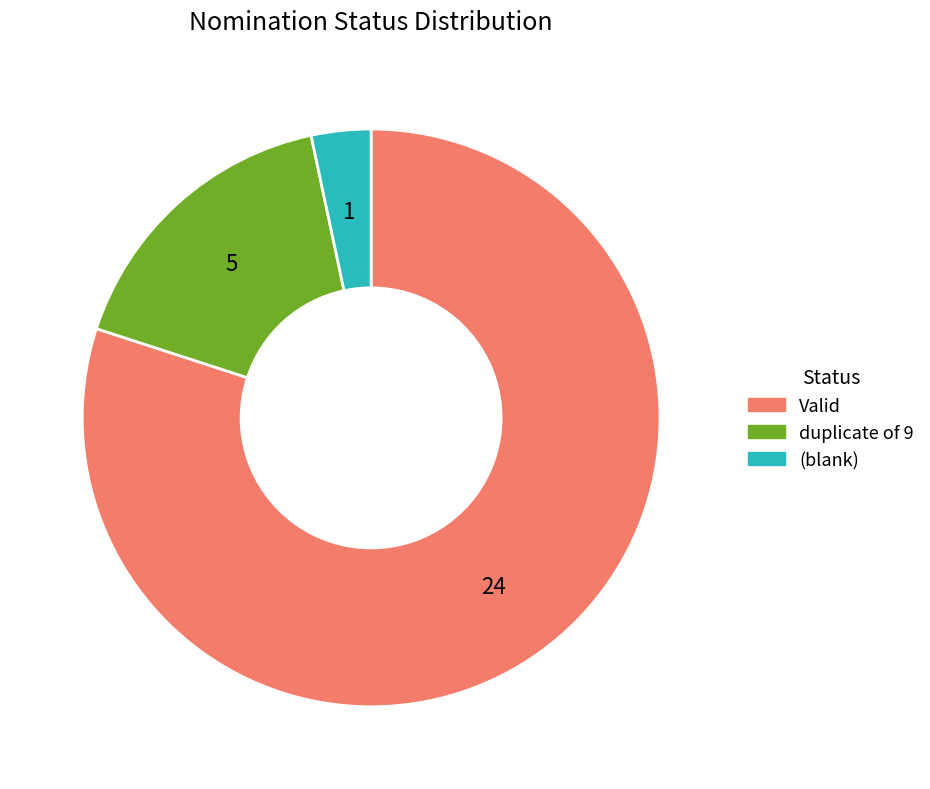

Does any single category account for the majority?

Yes